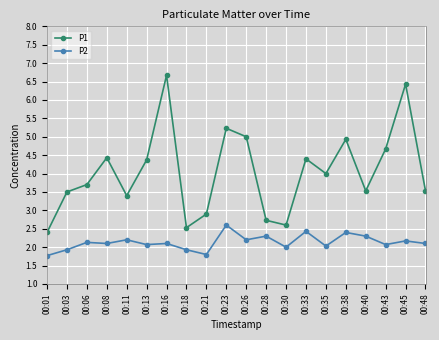

True or false: P1 has a value of 9.1 at 00:23.

False